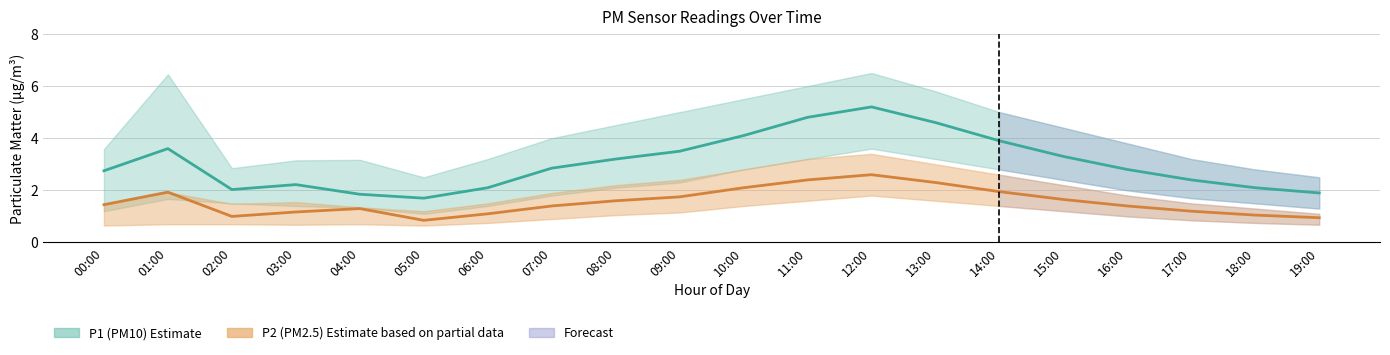

How many lines are shown in the chart?

2